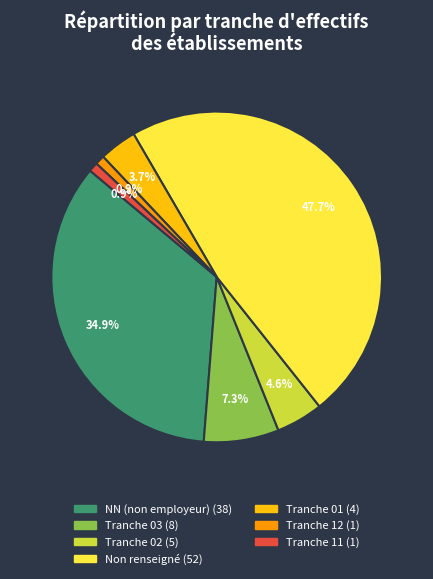

Is there any slice that represents more than half of the pie?

No